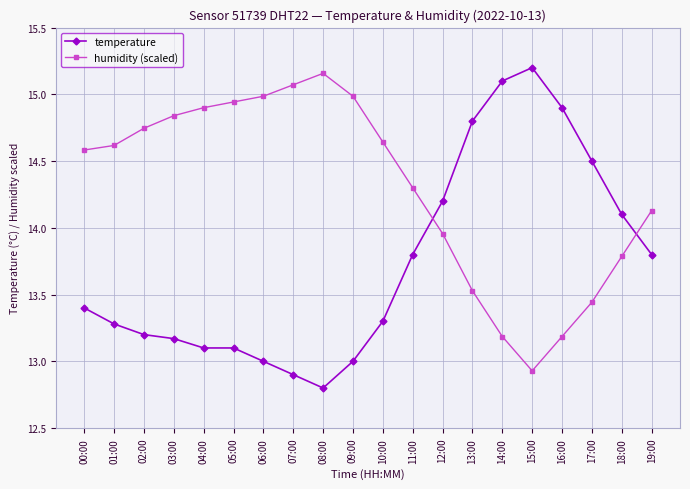

Which series ends up on top after the final intersection of humidity (scaled) and temperature?

humidity (scaled)